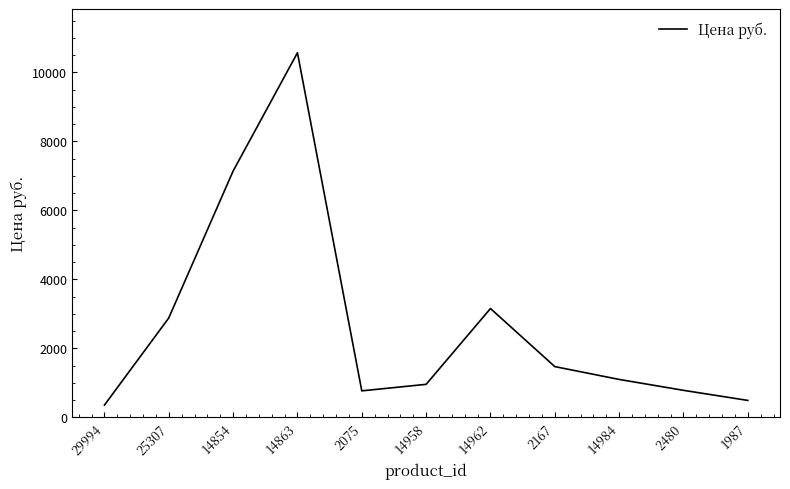

True or false: the data shows 3156 at 14962.

True